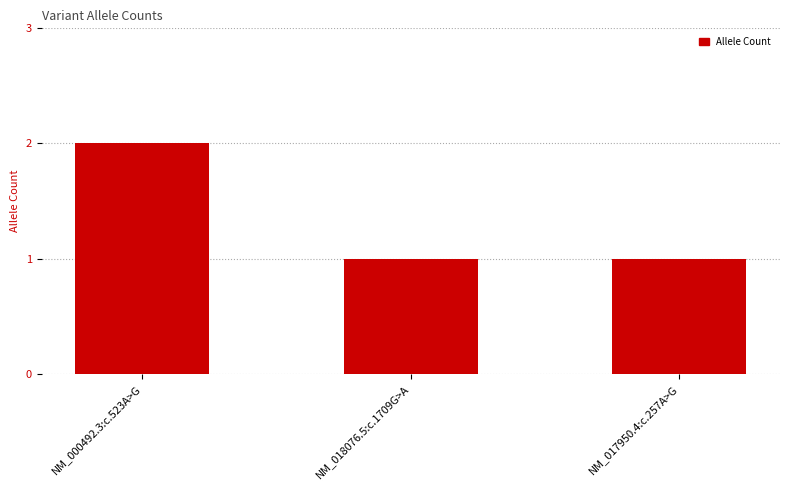

Between NM_000492.3:c.523A>G and NM_018076.5:c.1709G>A, which is larger?

NM_000492.3:c.523A>G